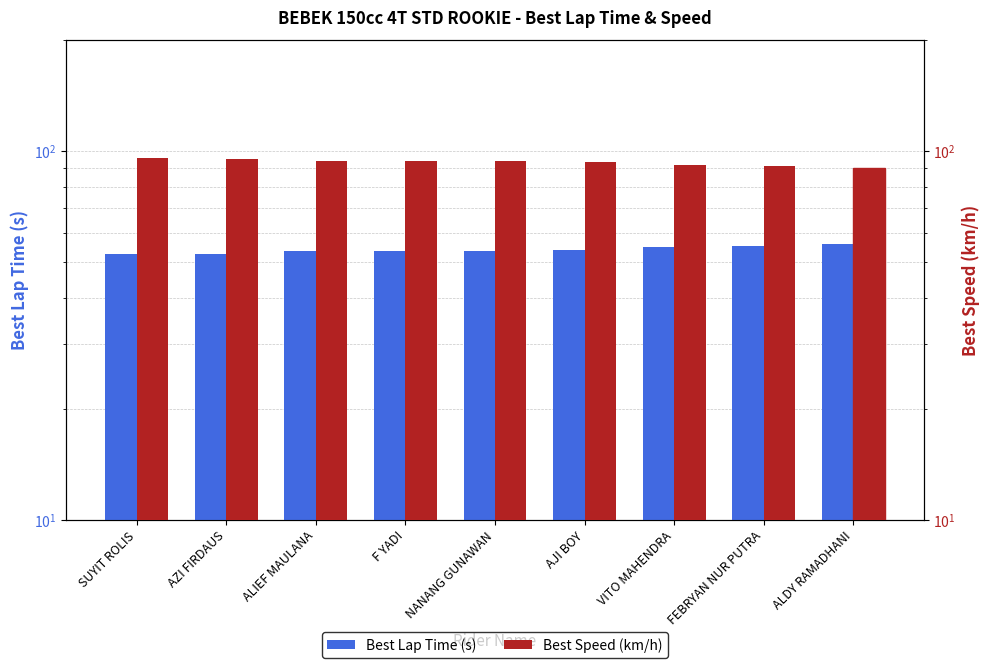

At AZI FIRDAUS, list the series in order from largest to smallest.

Best Speed (km/h), Best Lap Time (s)